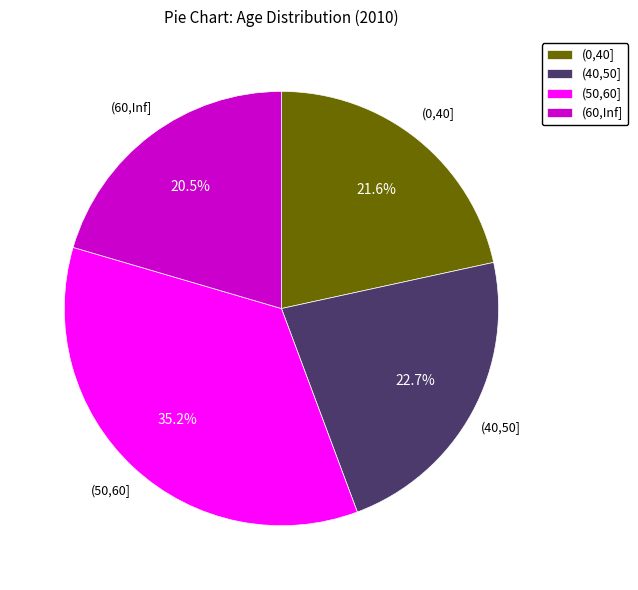

Is it true that (60,Inf] is 30% of the pie?

False